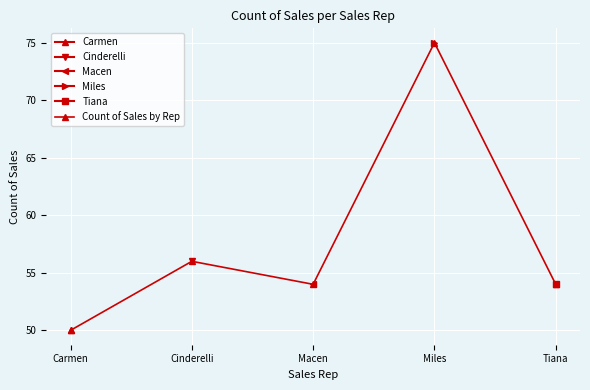

The chart shows a value of 56 at Cinderelli. True or false?

True